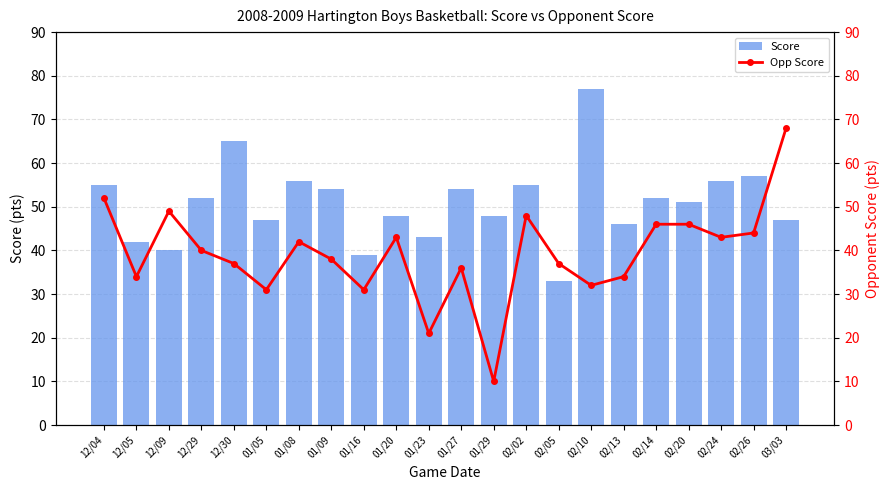

What is the maximum value shown in the chart?

77